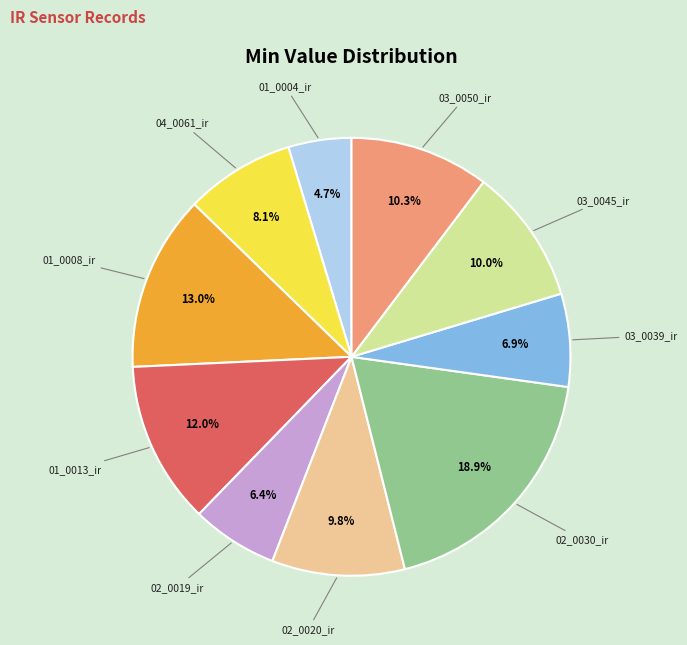

What is the ratio of the value at 01_0008_ir to the value at 04_0061_ir?

1.6